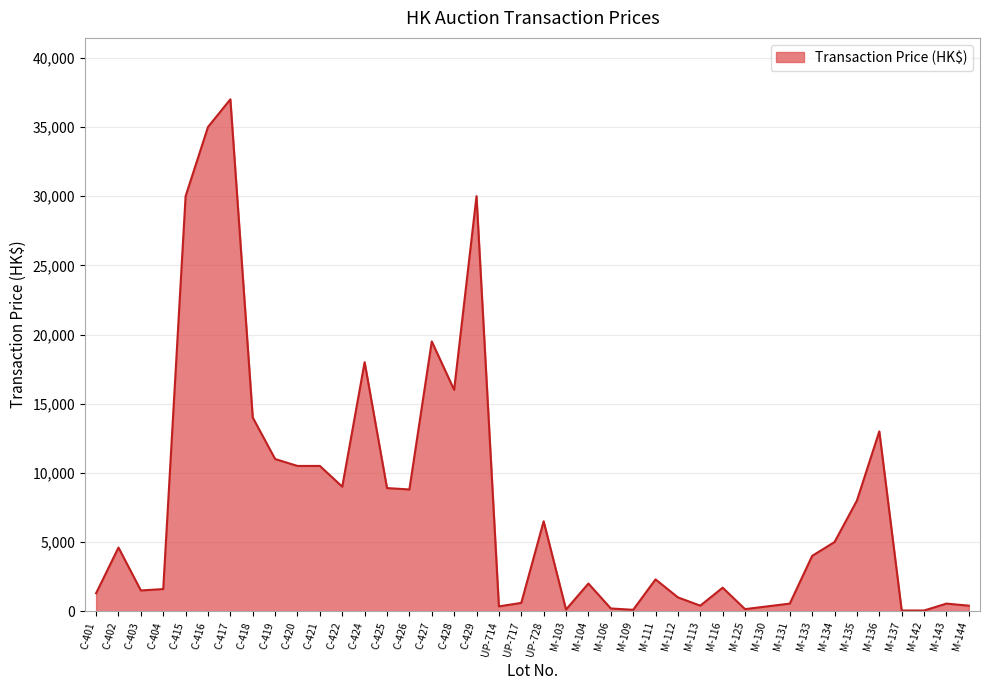

How many lines are shown in the chart?

1